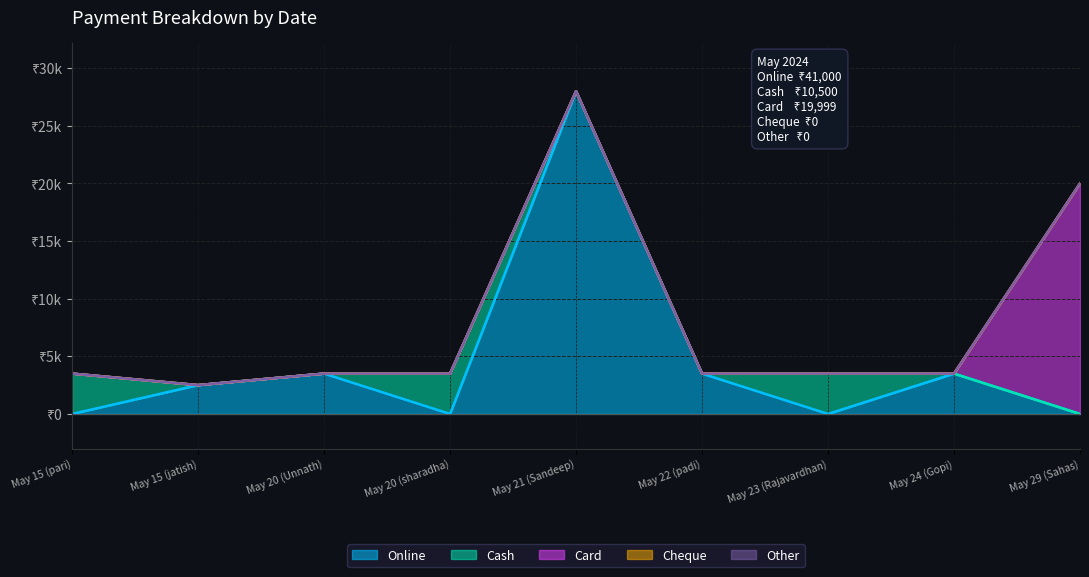

Reading left to right, list all the values displayed in this chart.

Online: 0	2500	3500	0	28000	3500	0	3500	0
Cash: 3500	0	0	3500	0	0	3500	0	0
Card: 0	0	0	0	0	0	0	0	19999
Cheque: 0	0	0	0	0	0	0	0	0
Other: 0	0	0	0	0	0	0	0	0